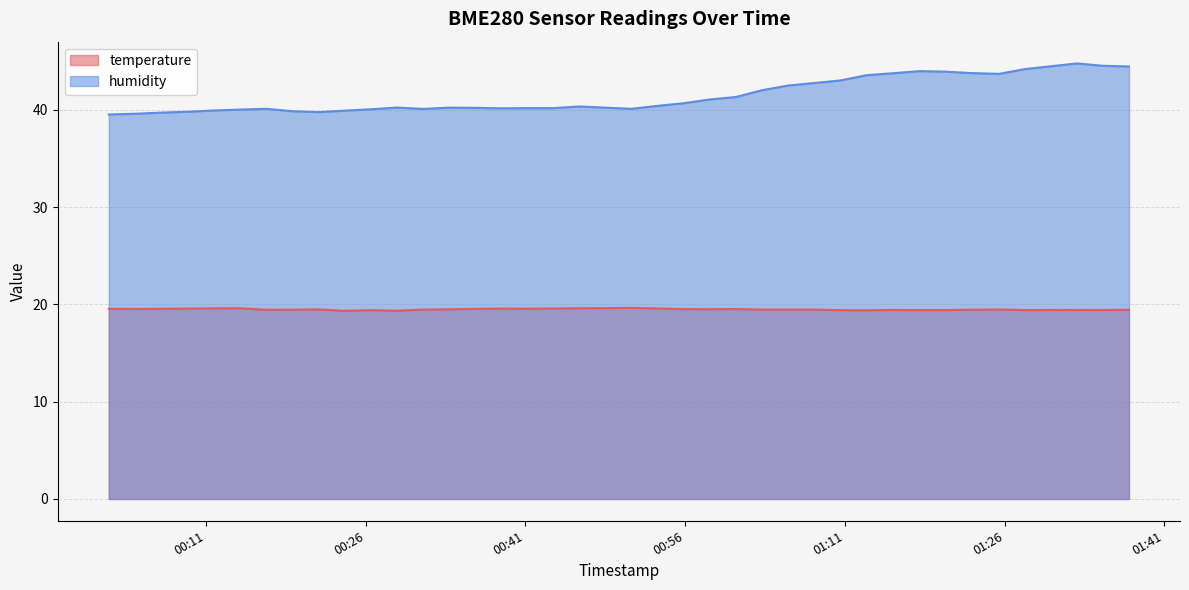

Reading right to left, transcribe all the data shown in this chart.

temperature: 2023-04-15T01:37:41=19.4	2023-04-15T01:35:14=19.4	2023-04-15T01:32:47=19.4	2023-04-15T01:30:21=19.4	2023-04-15T01:27:54=19.4	2023-04-15T01:25:29=19.5	2023-04-15T01:22:52=19.4	2023-04-15T01:20:24=19.4	2023-04-15T01:18:00=19.4	2023-04-15T01:15:28=19.4	2023-04-15T01:13:01=19.4	2023-04-15T01:10:34=19.4	2023-04-15T01:08:07=19.5	2023-04-15T01:05:40=19.5	2023-04-15T01:03:13=19.5	2023-04-15T01:00:46=19.5	2023-04-15T00:58:19=19.5	2023-04-15T00:55:51=19.5	2023-04-15T00:53:24=19.6	2023-04-15T00:50:57=19.6	2023-04-15T00:48:30=19.6	2023-04-15T00:46:03=19.6	2023-04-15T00:43:36=19.6	2023-04-15T00:41:09=19.6	2023-04-15T00:38:42=19.6	2023-04-15T00:36:15=19.5	2023-04-15T00:33:48=19.5	2023-04-15T00:31:22=19.5	2023-04-15T00:28:55=19.3	2023-04-15T00:26:28=19.4	2023-04-15T00:24:01=19.3	2023-04-15T00:21:34=19.5	2023-04-15T00:19:07=19.4	2023-04-15T00:16:40=19.4	2023-04-15T00:14:12=19.6	2023-04-15T00:11:46=19.6	2023-04-15T00:09:19=19.6	2023-04-15T00:06:50=19.5	2023-04-15T00:04:19=19.5	2023-04-15T00:01:52=19.5
humidity: 2023-04-15T01:37:41=44.4	2023-04-15T01:35:14=44.5	2023-04-15T01:32:47=44.8	2023-04-15T01:30:21=44.5	2023-04-15T01:27:54=44.2	2023-04-15T01:25:29=43.7	2023-04-15T01:22:52=43.8	2023-04-15T01:20:24=43.9	2023-04-15T01:18:00=44.0	2023-04-15T01:15:28=43.7	2023-04-15T01:13:01=43.5	2023-04-15T01:10:34=43.0	2023-04-15T01:08:07=42.7	2023-04-15T01:05:40=42.5	2023-04-15T01:03:13=42.0	2023-04-15T01:00:46=41.3	2023-04-15T00:58:19=41.0	2023-04-15T00:55:51=40.7	2023-04-15T00:53:24=40.4	2023-04-15T00:50:57=40.1	2023-04-15T00:48:30=40.2	2023-04-15T00:46:03=40.3	2023-04-15T00:43:36=40.2	2023-04-15T00:41:09=40.2	2023-04-15T00:38:42=40.1	2023-04-15T00:36:15=40.2	2023-04-15T00:33:48=40.2	2023-04-15T00:31:22=40.1	2023-04-15T00:28:55=40.2	2023-04-15T00:26:28=40.0	2023-04-15T00:24:01=39.9	2023-04-15T00:21:34=39.8	2023-04-15T00:19:07=39.8	2023-04-15T00:16:40=40.1	2023-04-15T00:14:12=40.0	2023-04-15T00:11:46=39.9	2023-04-15T00:09:19=39.8	2023-04-15T00:06:50=39.7	2023-04-15T00:04:19=39.6	2023-04-15T00:01:52=39.5